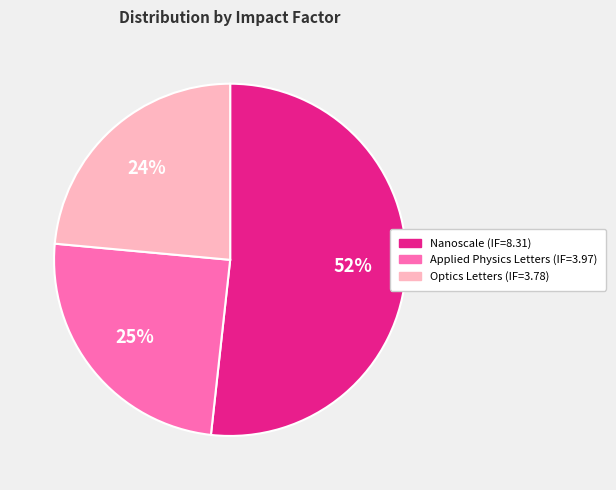

Does Nanoscale (IF=8.31) account for over 50% of the chart?

Yes